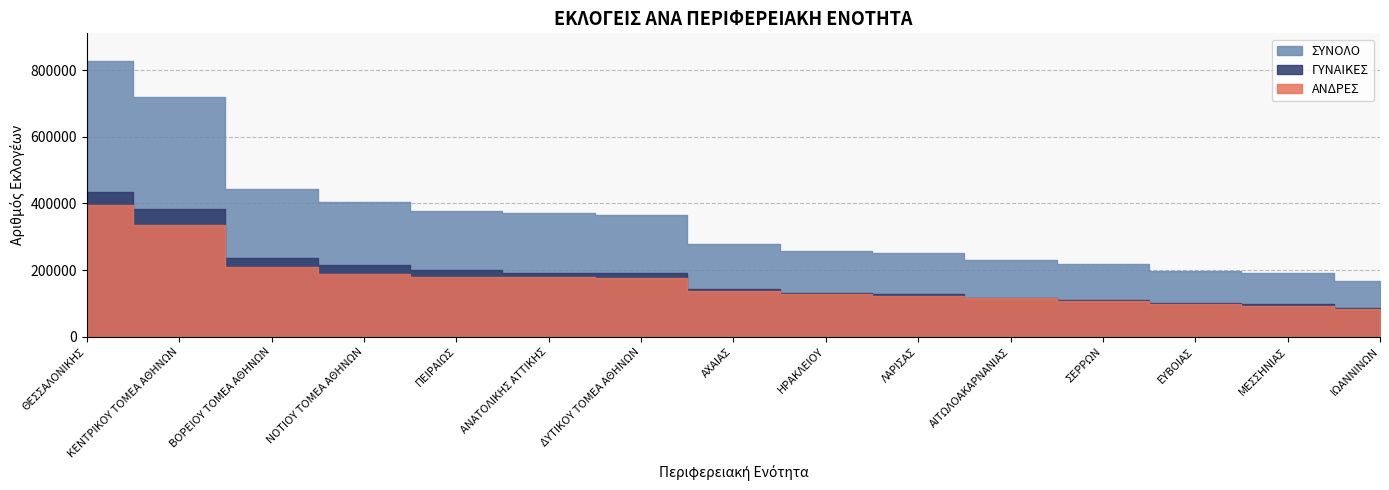

At which category is the sum across all series the highest?

ΘΕΣΣΑΛΟΝΙΚΗΣ